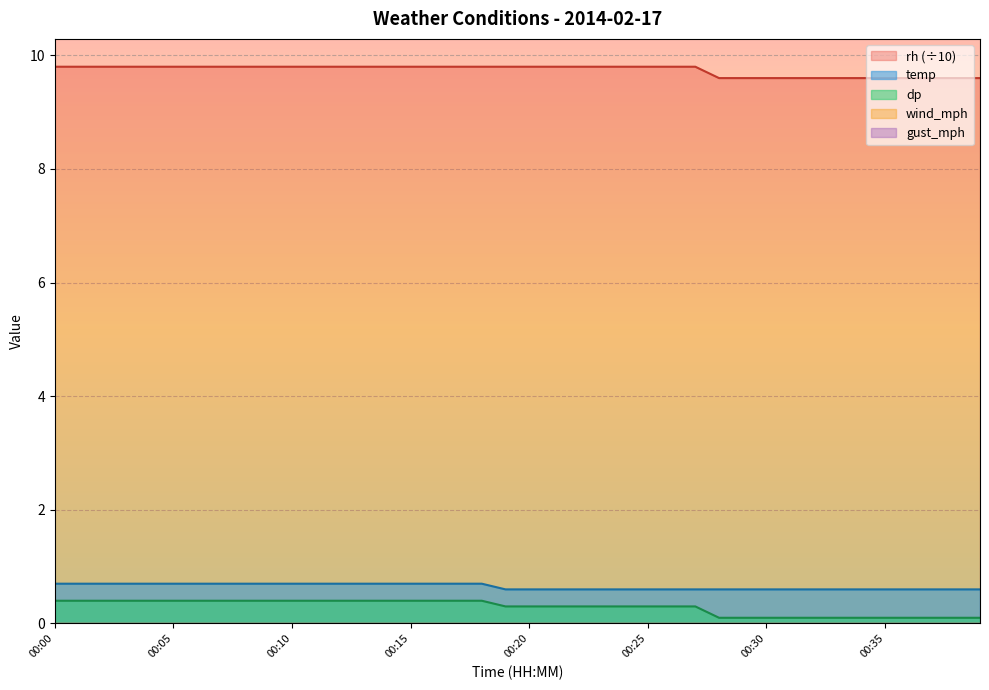

Rank the categories by dp value from lowest to highest.

00:28, 00:29, 00:30, 00:31, 00:32, 00:33, 00:34, 00:35, 00:36, 00:37, 00:38, 00:39, 00:19, 00:20, 00:21, 00:22, 00:23, 00:24, 00:25, 00:26, 00:27, 00:00, 00:01, 00:02, 00:03, 00:04, 00:05, 00:06, 00:07, 00:08, 00:09, 00:10, 00:11, 00:12, 00:13, 00:14, 00:15, 00:16, 00:17, 00:18